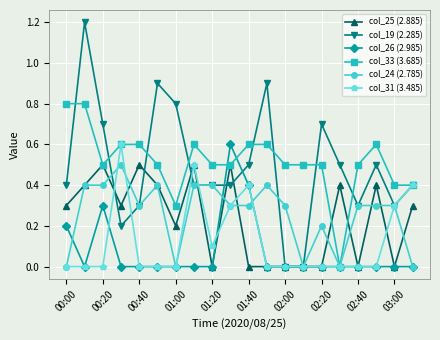

What is the highest value of the col_33 (3.685) series?

0.8